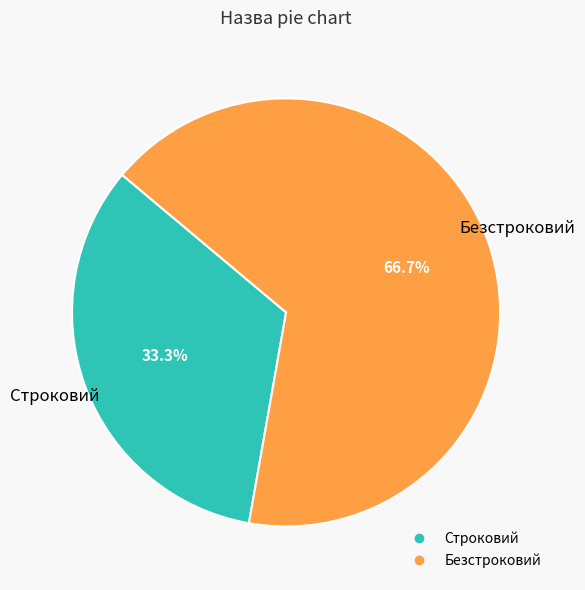

To the nearest percent, what percentage of the pie is Строковий?

33%